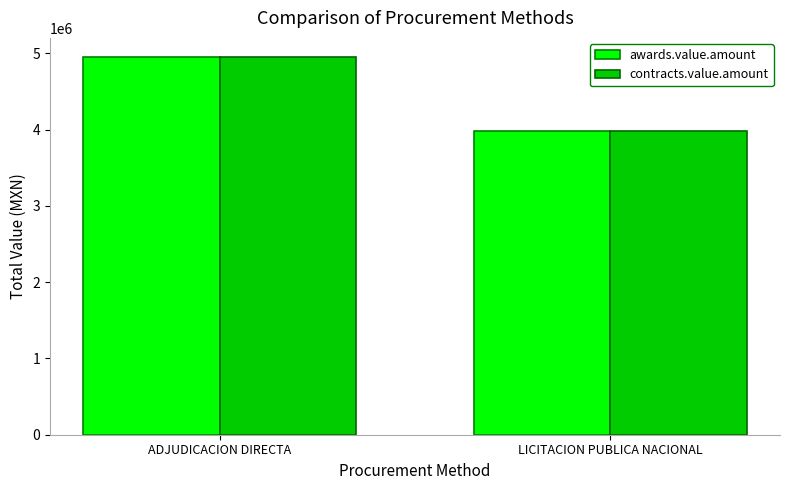

What is the sum of the contracts.value.amount values at LICITACION PUBLICA NACIONAL and ADJUDICACION DIRECTA?

8942298.7